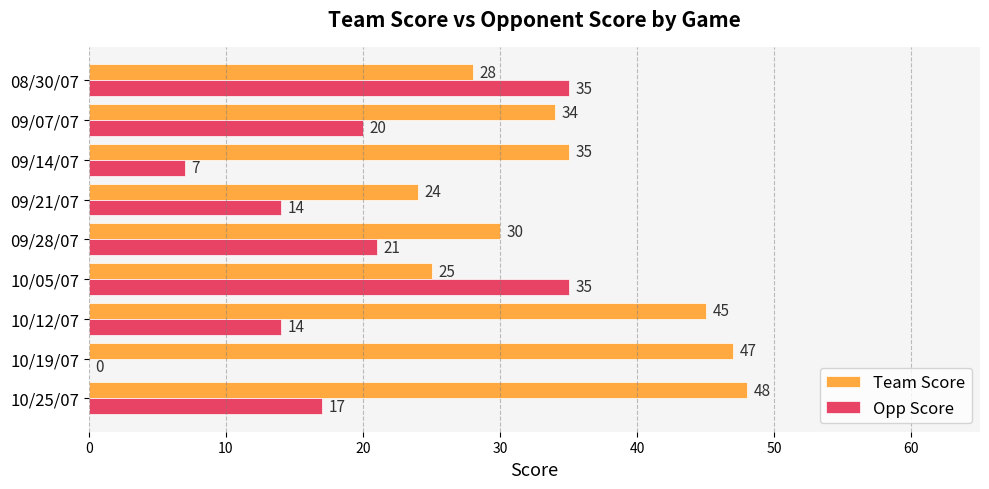

What is the maximum value for Team Score?

48